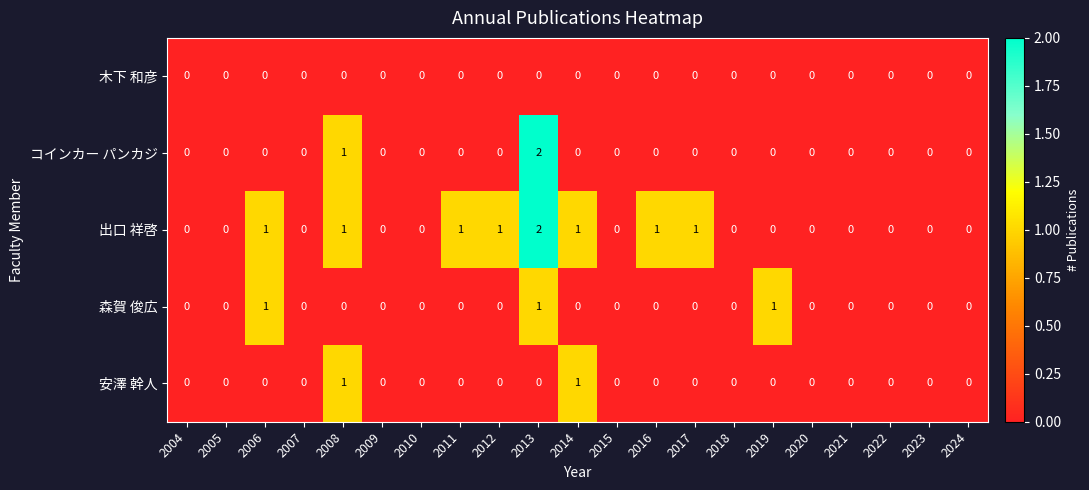

Where is コインカー パンカジ nearest to the value 1?

2008